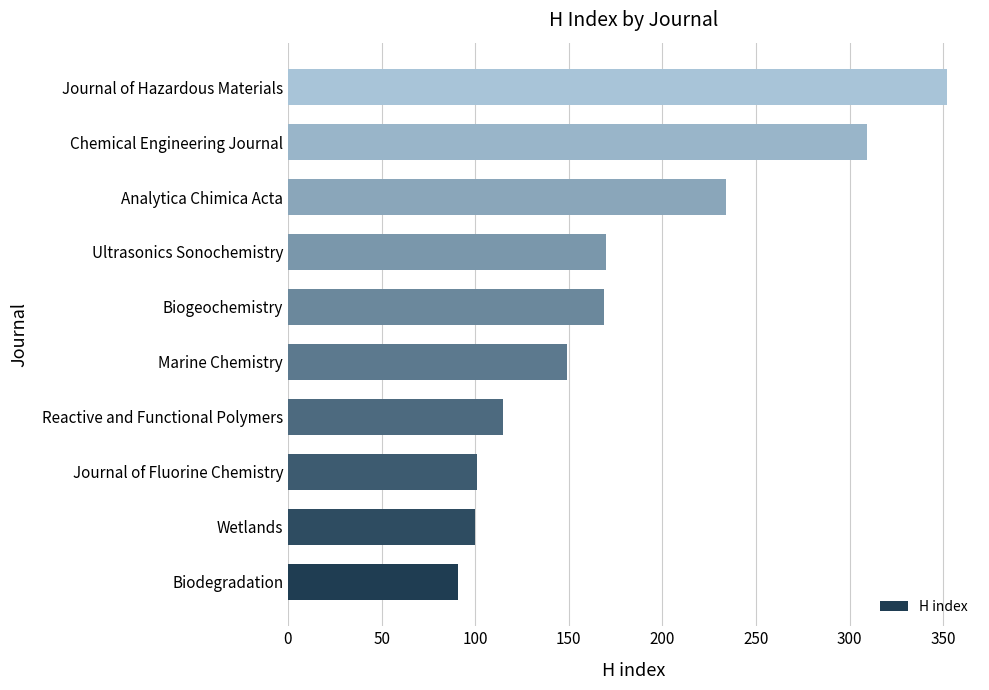

What is the change in value from Journal of Fluorine Chemistry to Reactive and Functional Polymers?

+14